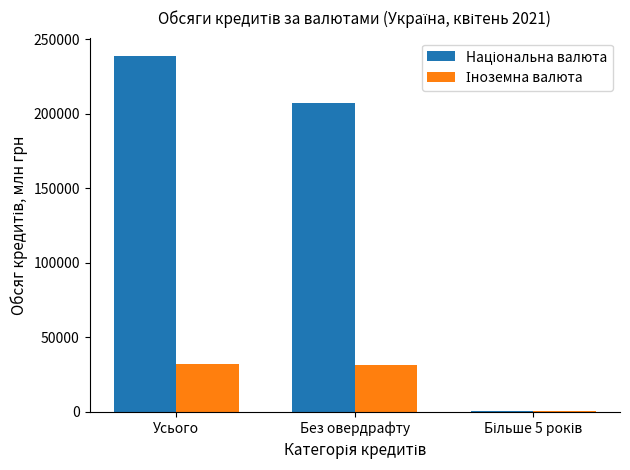

What is the greatest value displayed?

239160.1